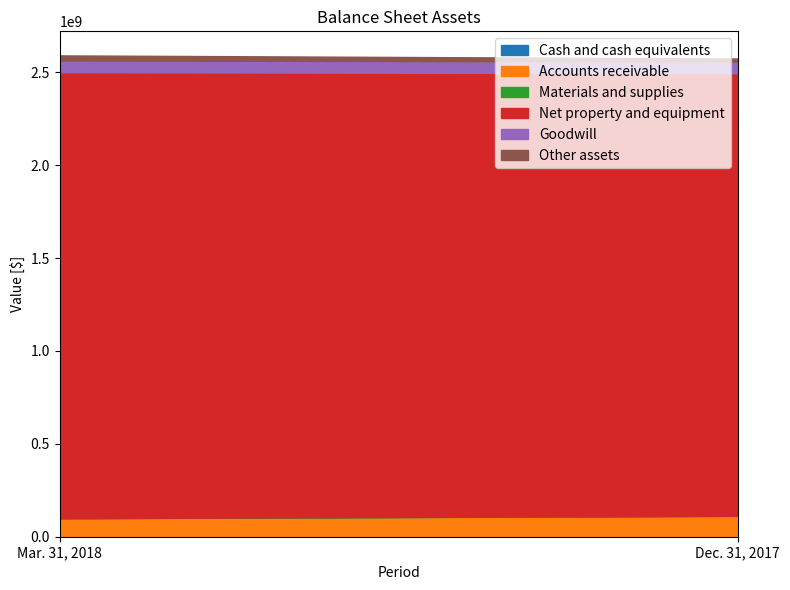

Is the value of Goodwill at Dec. 31, 2017 greater than the value of Accounts receivable at Dec. 31, 2017?

No